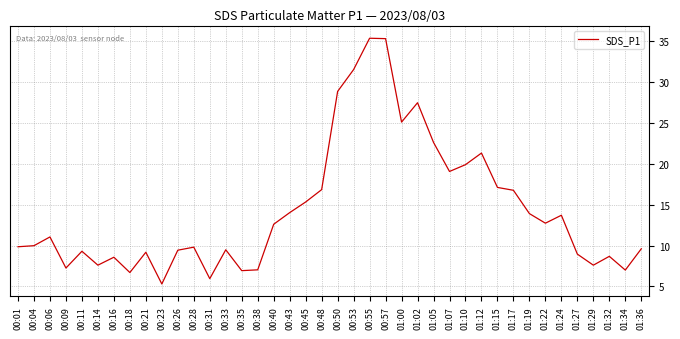

Which label corresponds to the smallest value in the chart?

00:23